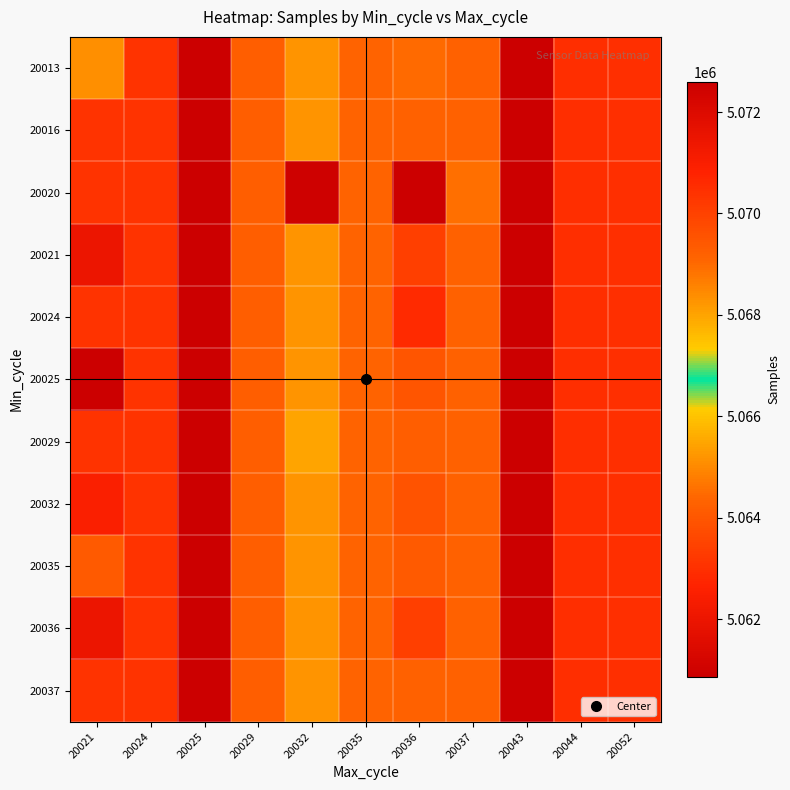

Which label corresponds to the smallest value in the chart?

20025